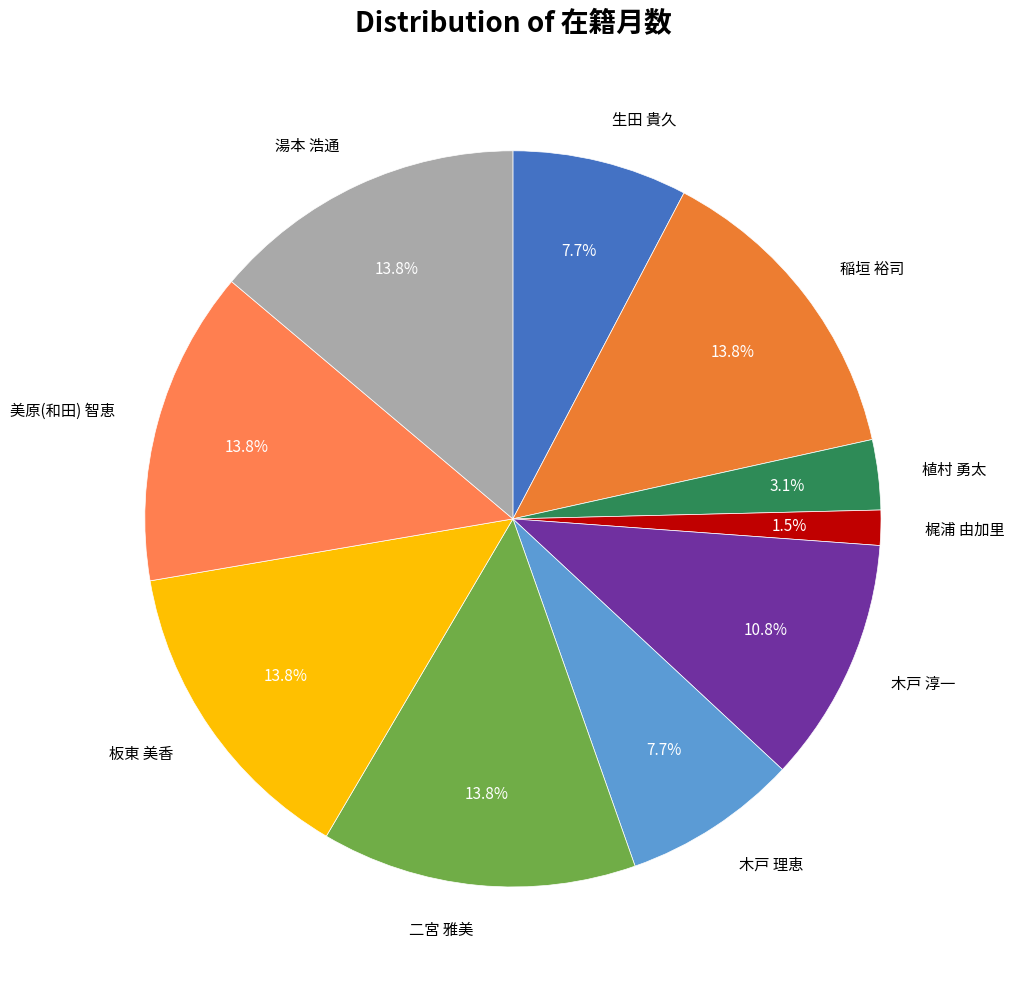

What portion of the pie excludes 美原(和田) 智恵?

86.2%